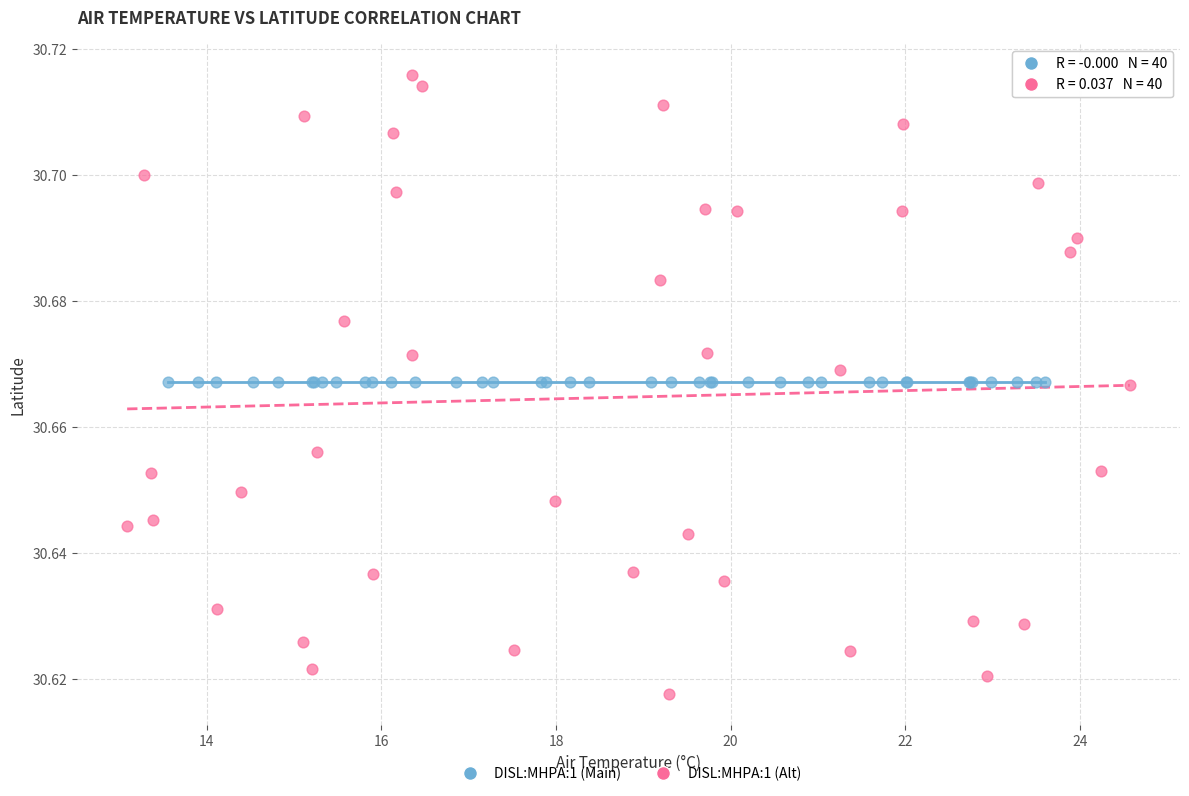

Which series contains the highest Y value?

DISL:MHPA:1 (Alt)